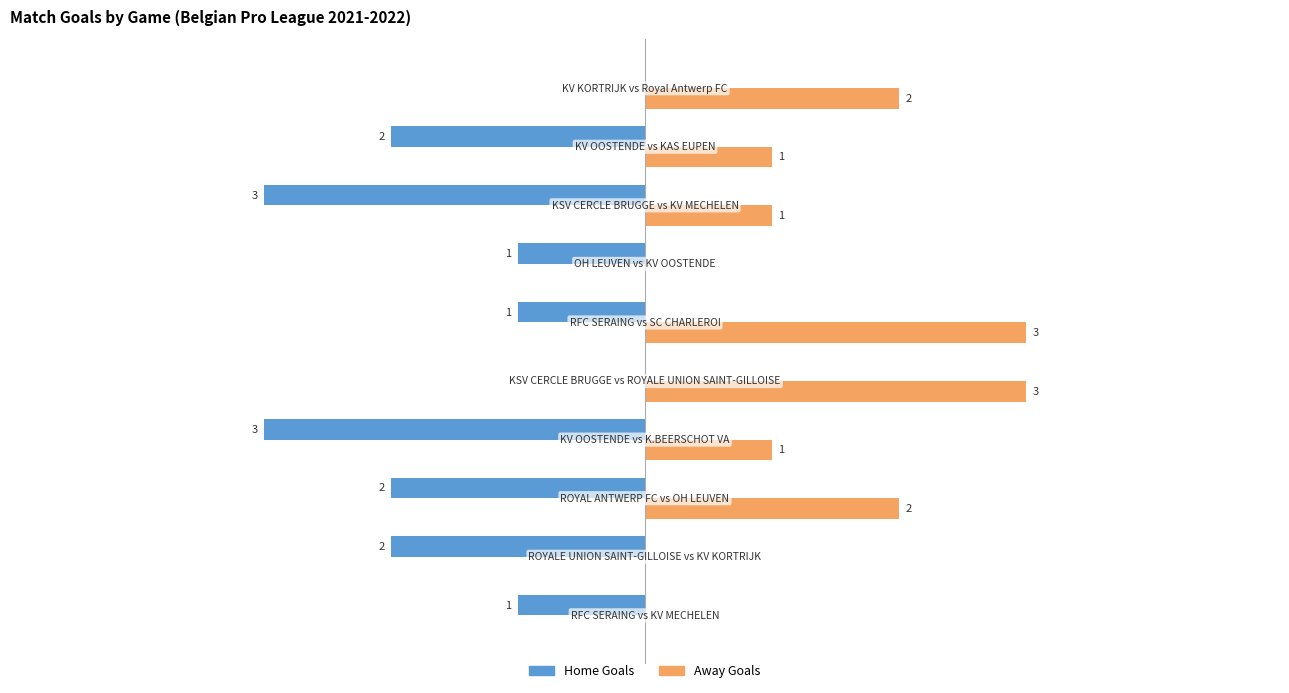

What are all the series names shown in the legend?

Home Goals, Away Goals